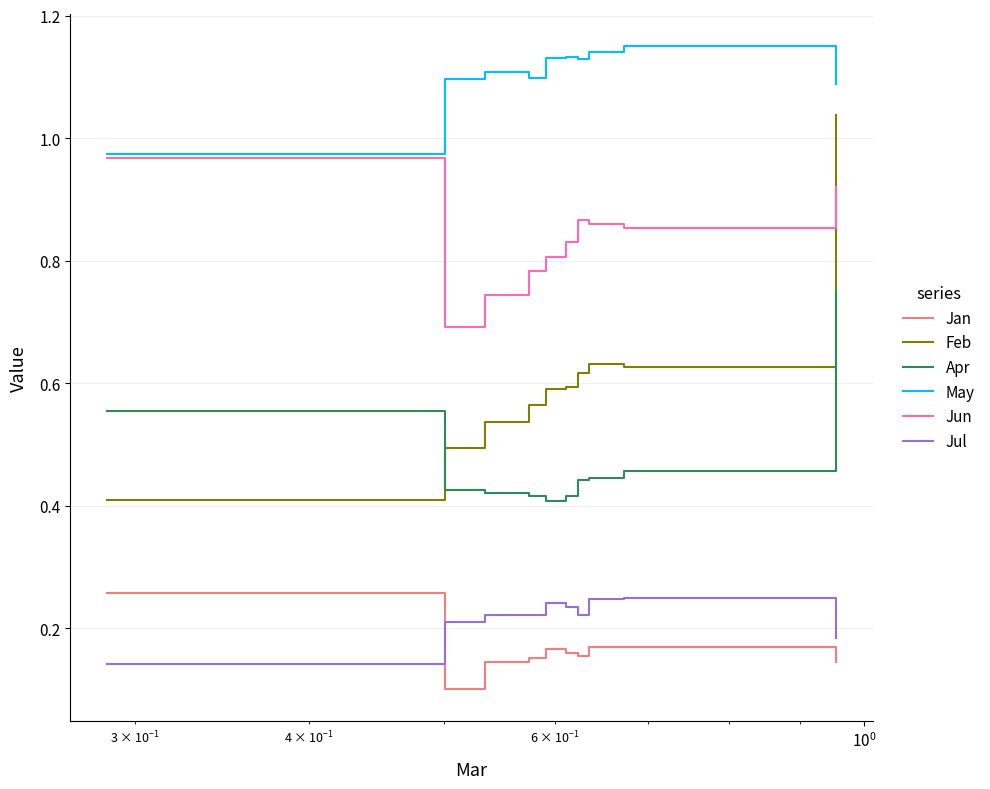

True or false: May and Feb intersect in this chart.

False